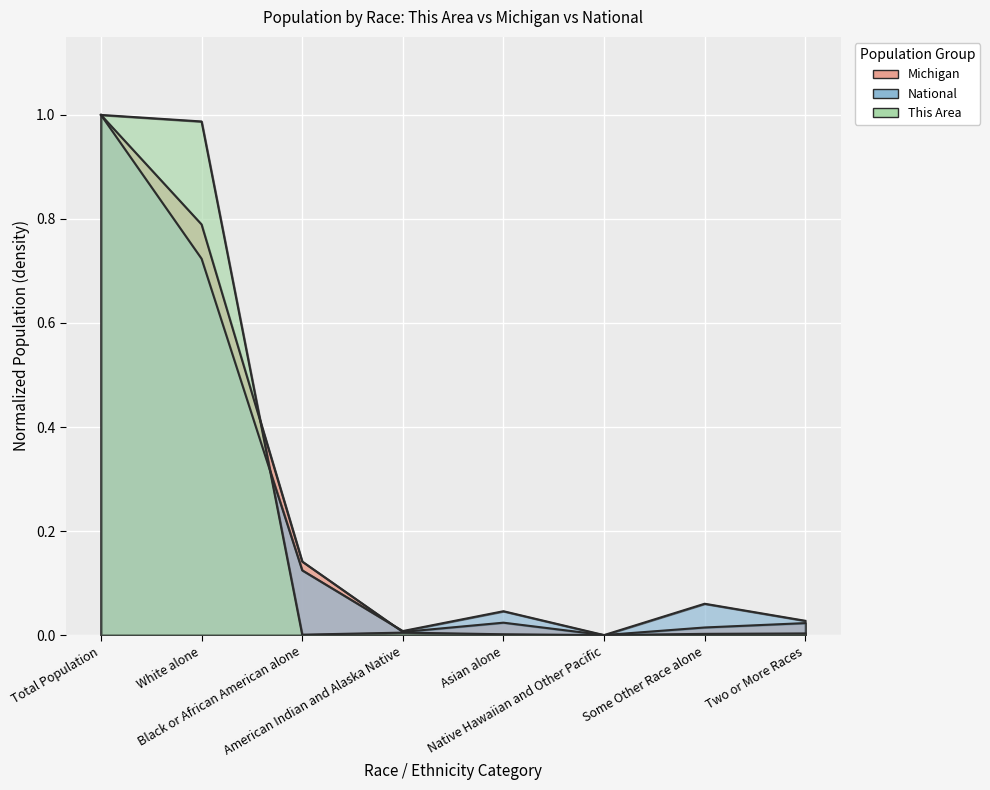

What are all the series names shown in the legend?

Michigan, National, This Area